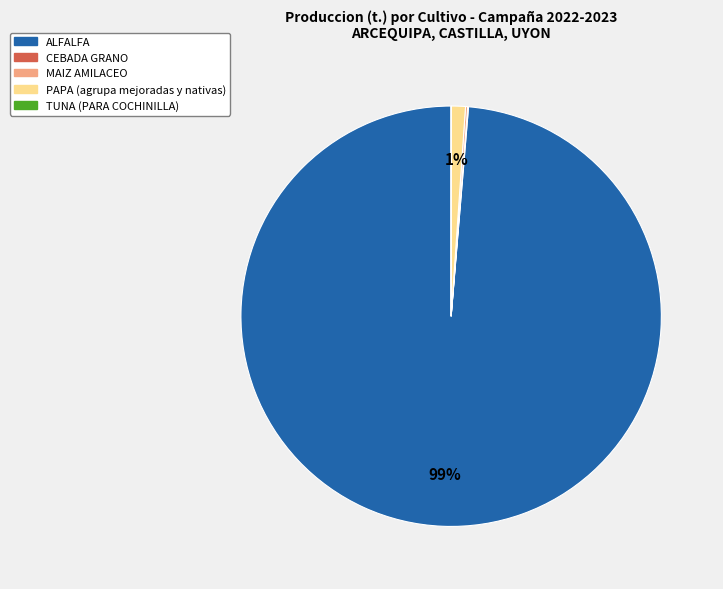

To the nearest percent, what is the difference between the largest and smallest slice percentages?

99%